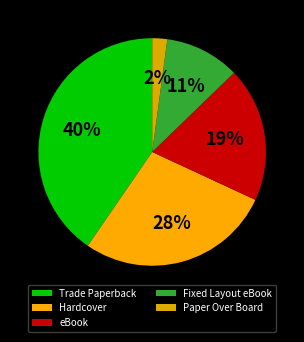

How many slices are in this pie chart?

5